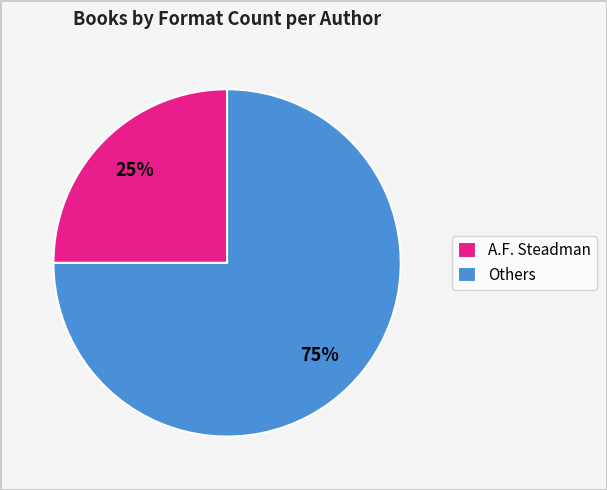

Rank the categories by value from lowest to highest.

A.F. Steadman, Others